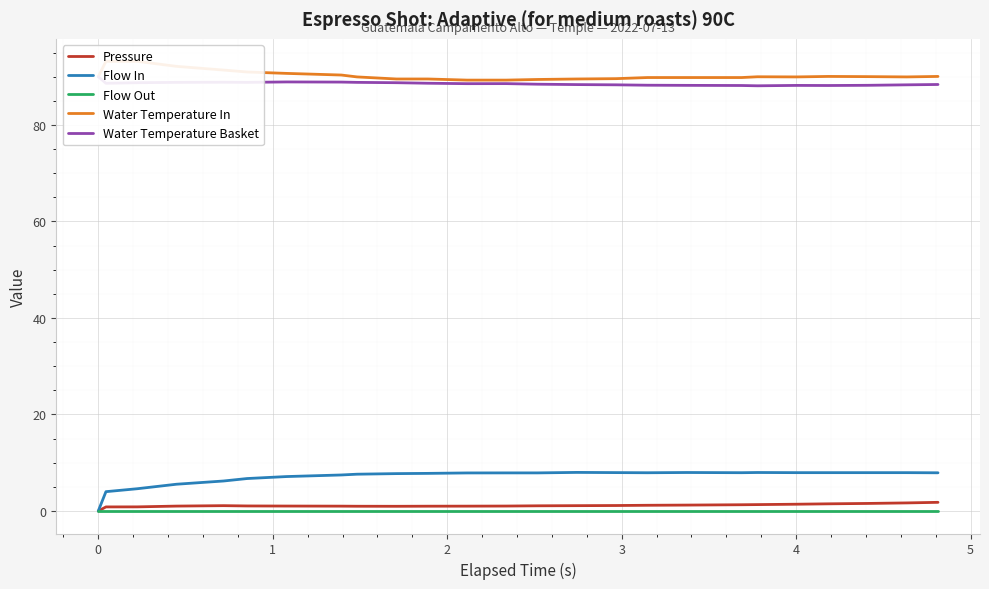

What are all the series names shown in the legend?

Pressure, Flow In, Flow Out, Water Temperature In, Water Temperature Basket